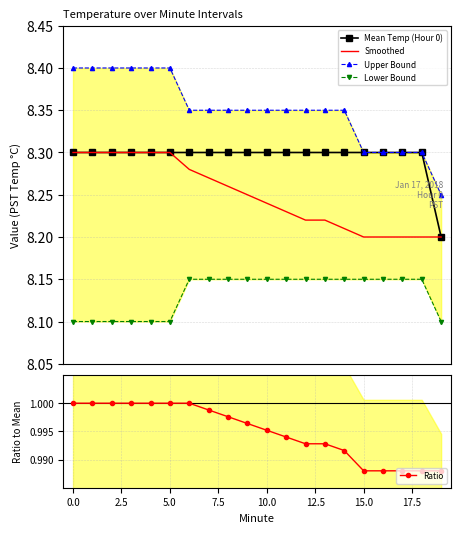

Which series has the largest range (max minus min)?

Upper Bound